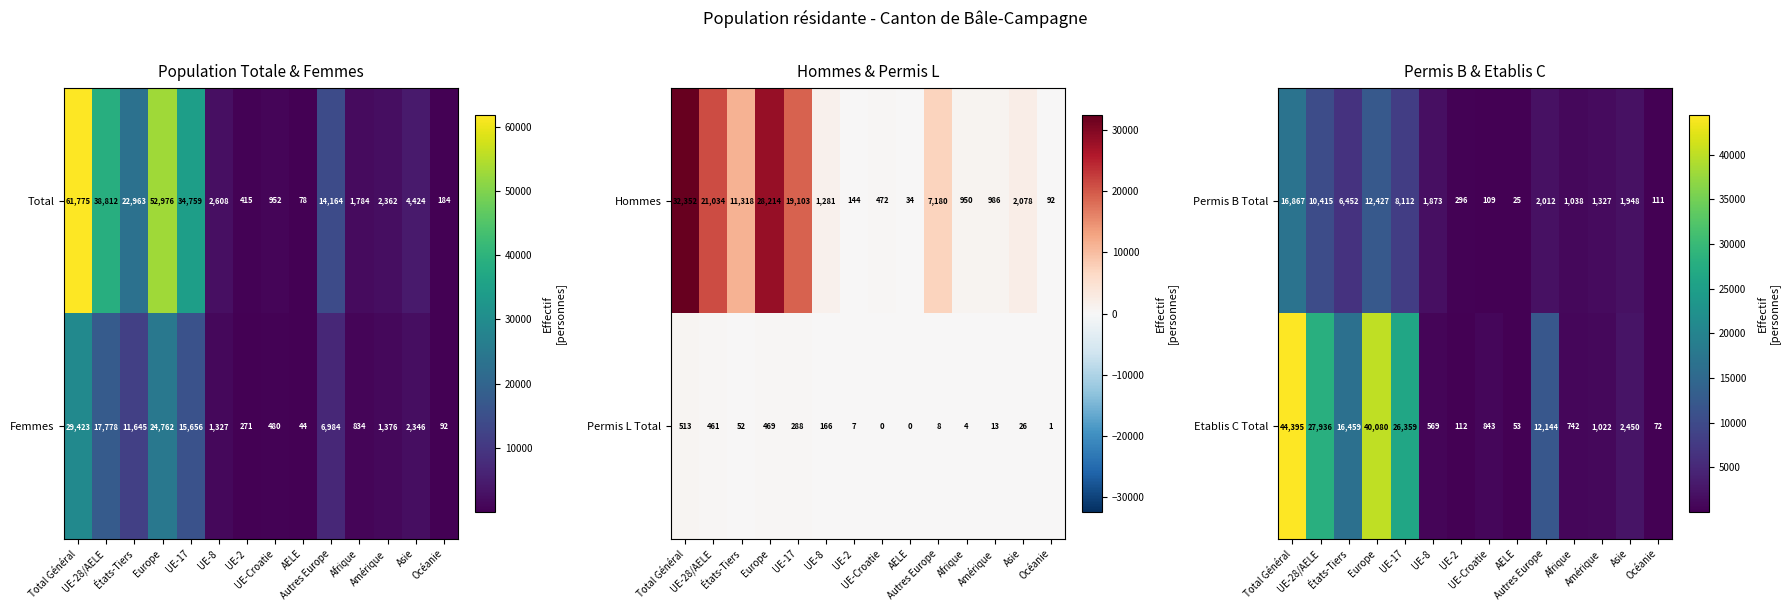

How many categories are shown in the chart?

14